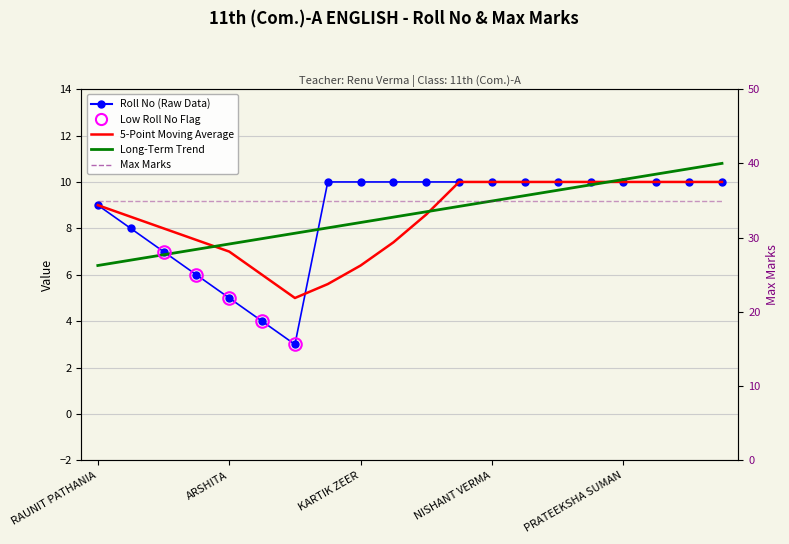

What is the label of the 6th point from the left?

5